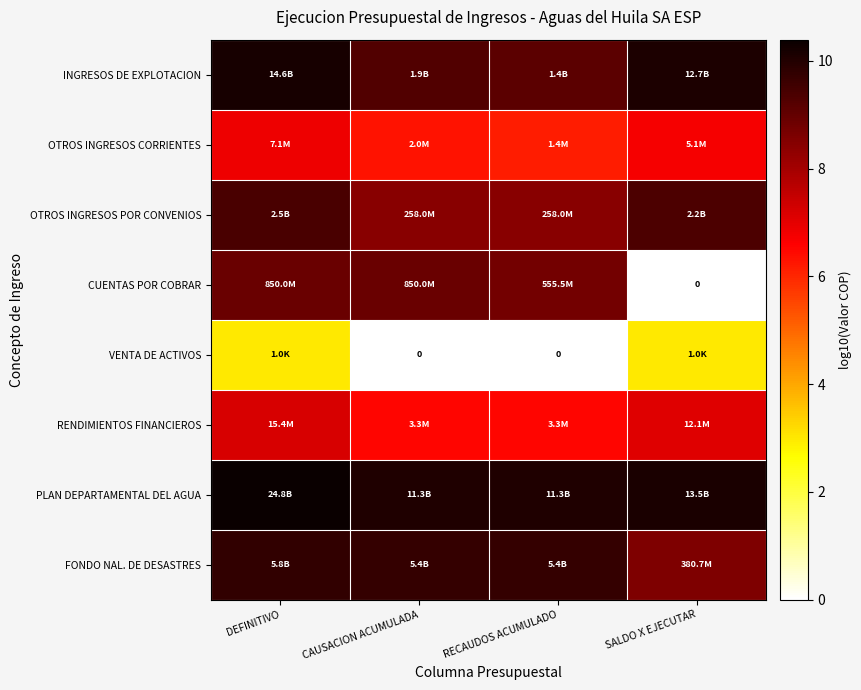

List the series in order of their peak value, highest first.

PLAN DEPARTAMENTAL DEL AGUA, INGRESOS DE EXPLOTACION, FONDO NAL. DE DESASTRES, OTROS INGRESOS POR CONVENIOS, CUENTAS POR COBRAR, RENDIMIENTOS FINANCIEROS, OTROS INGRESOS CORRIENTES, VENTA DE ACTIVOS